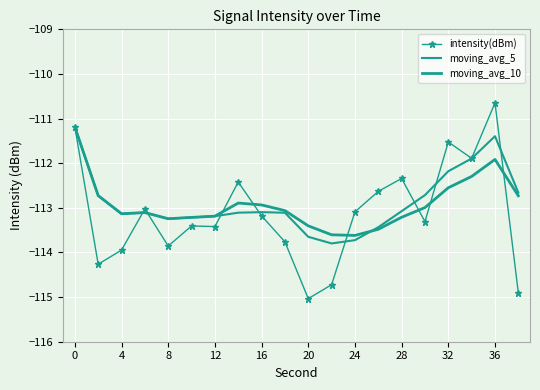

Rank the series by their maximum value, from highest to lowest.

intensity(dBm), moving_avg_5, moving_avg_10